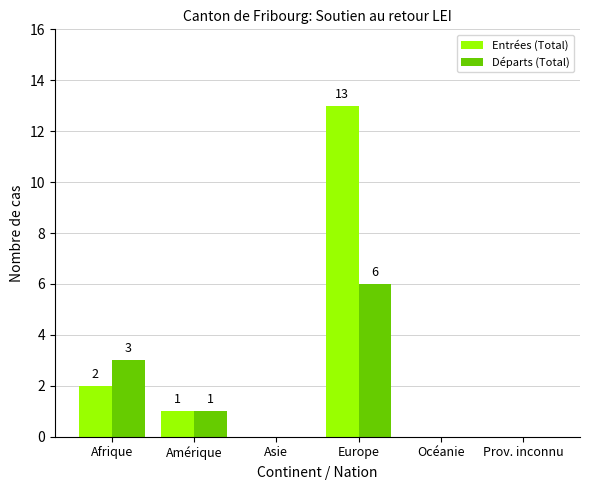

Does the chart contain stacked bars?

No